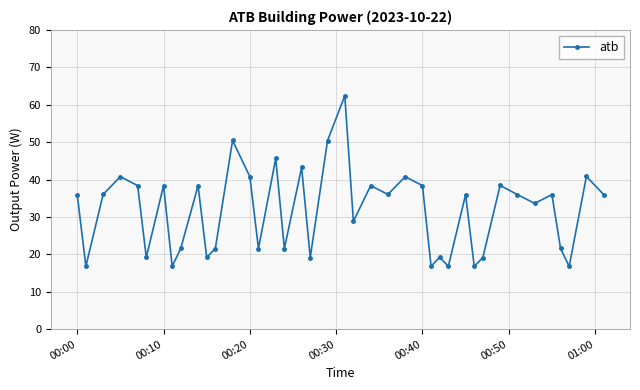

What is the maximum value shown in the chart?

62.4